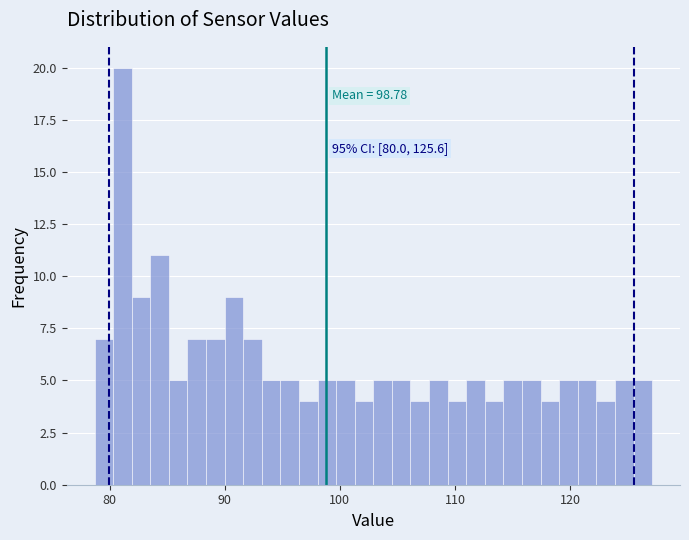

Around what value on the x-axis is the tallest bar? Give the approximate position of its centre, as read against the axis.

81